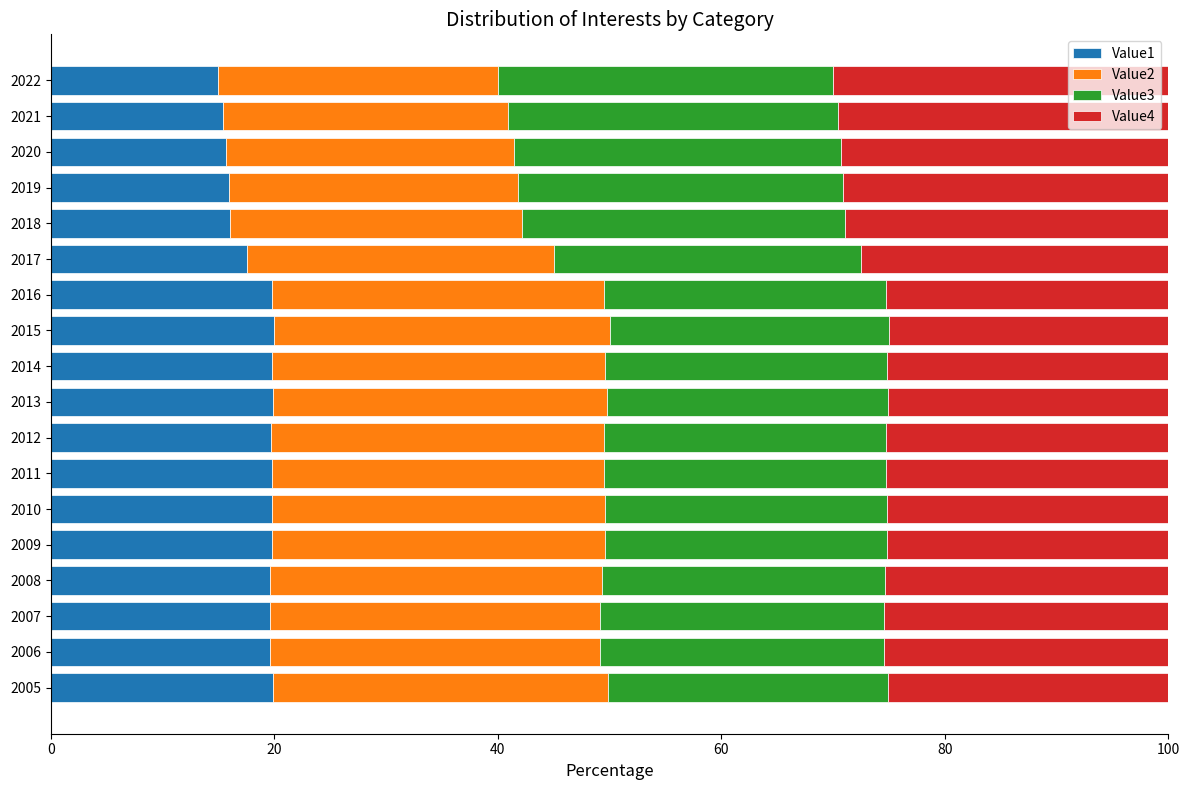

Is it true that Value1 equals 10.9 at 2009?

False